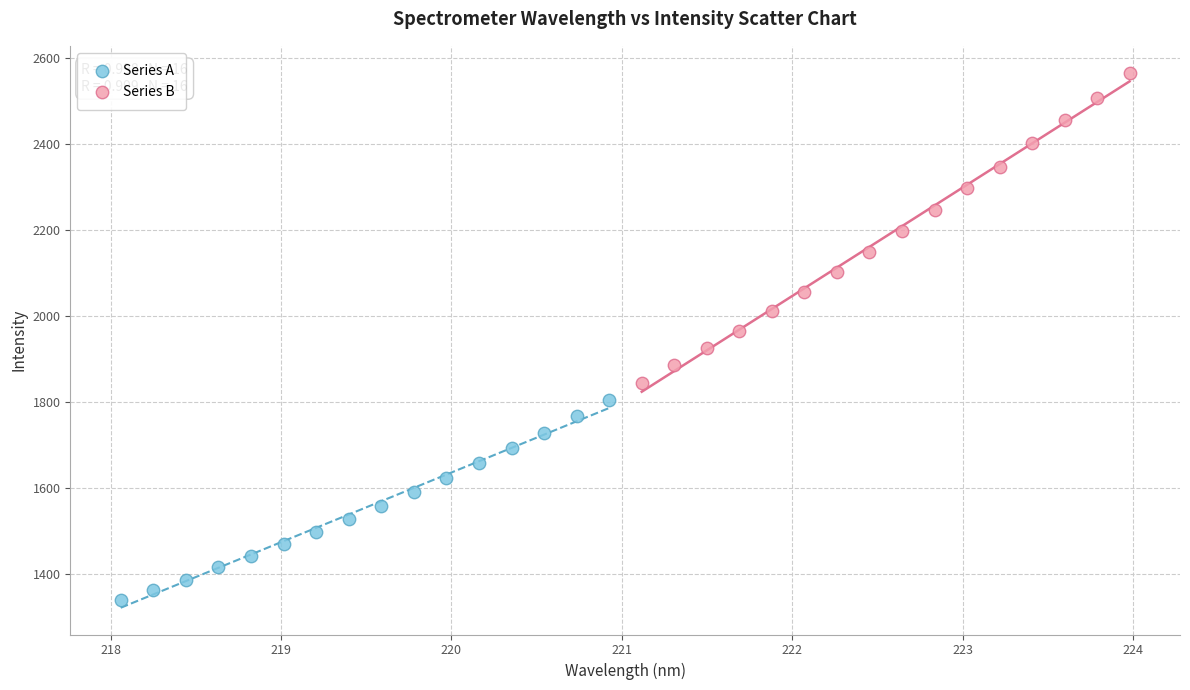

Which series has the largest Y range (max minus min)?

Series B